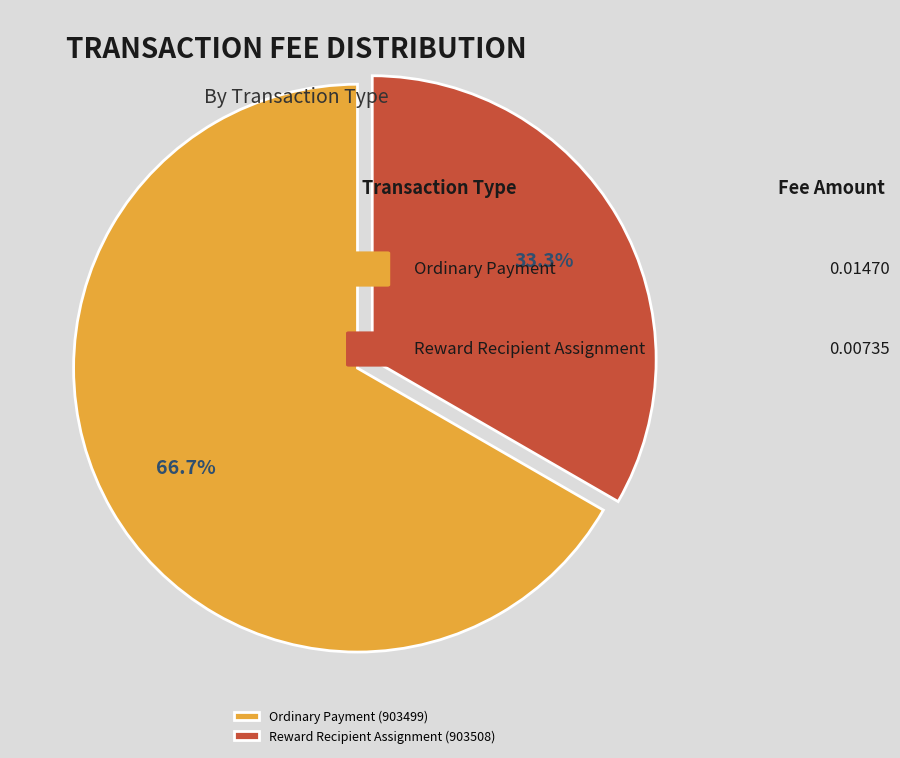

What is the majority slice?

Ordinary Payment (903499)